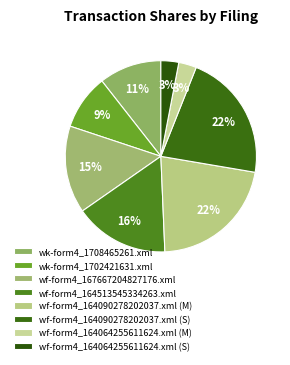

What is the change in value from wk-form4_1708465261.xml to wf-form4_164090278202037.xml (M)?

+31678